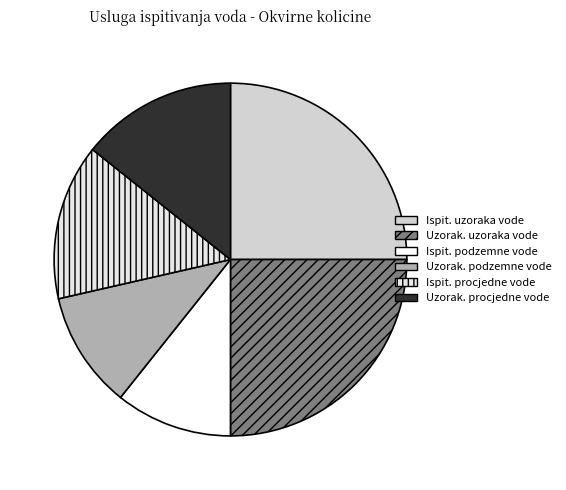

Count the number of slices in the pie.

6